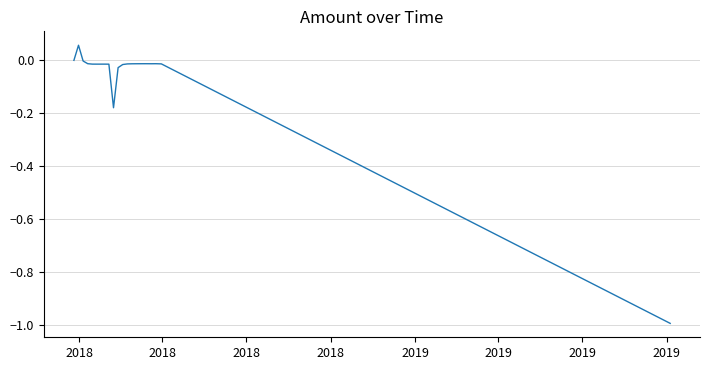

What is the difference between the maximum and minimum values?

1.1